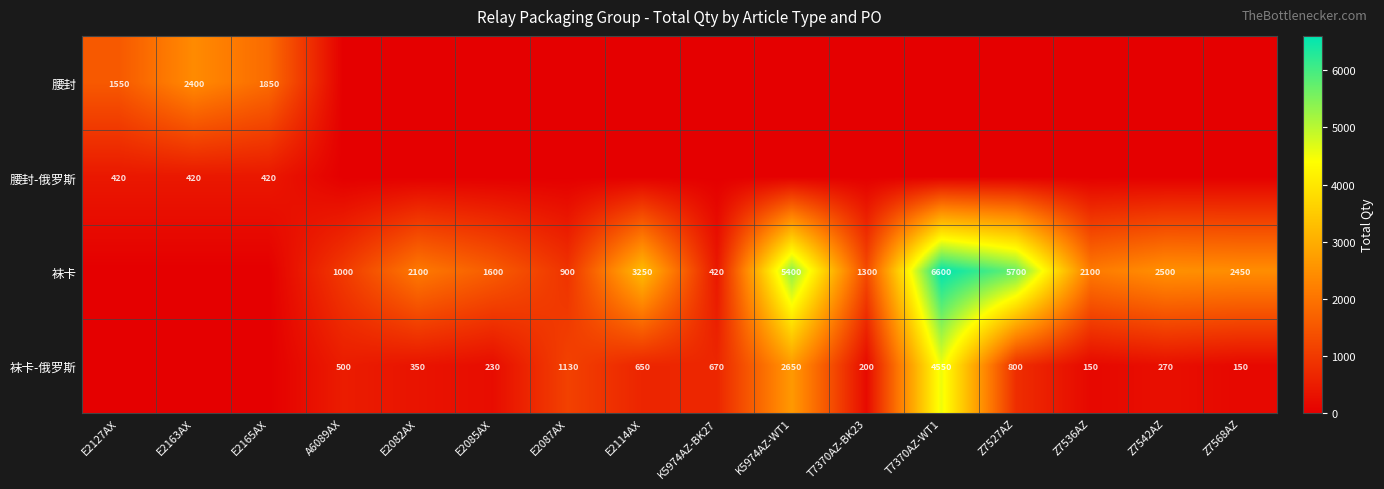

The 袜卡-俄罗斯 series shows 1962 at E2087AX. True or false?

False